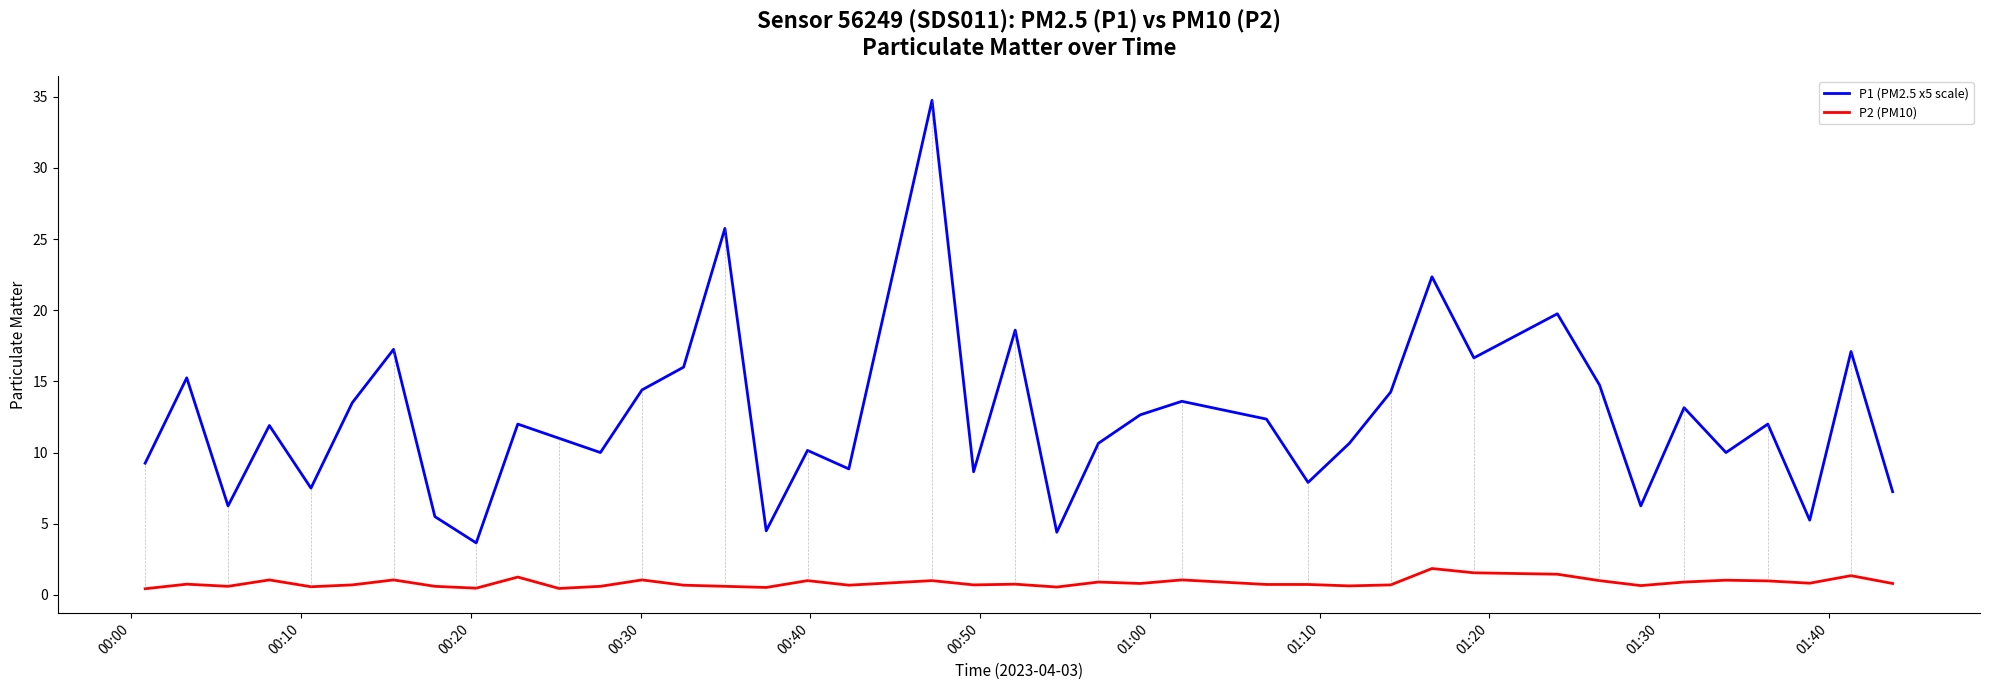

What is the minimum value for P2 (PM10)?

0.4